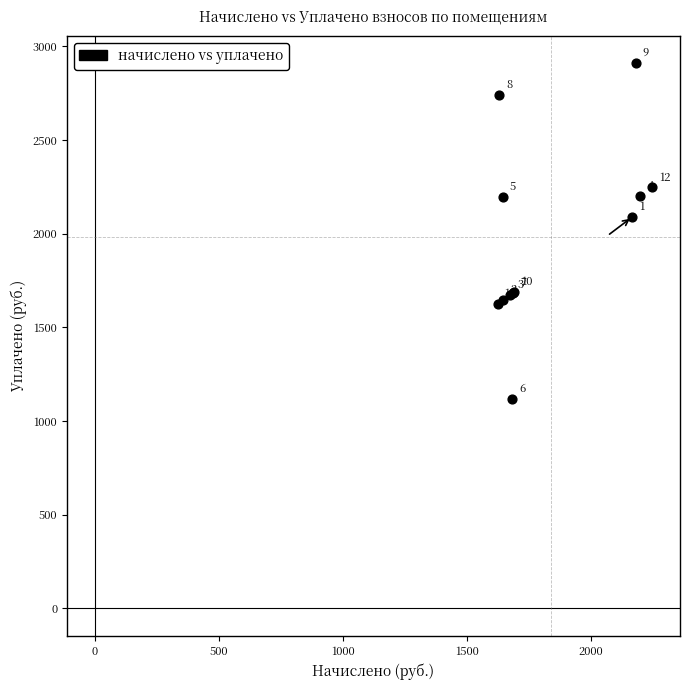

What Y value in the scatter plot is closest to 2013?

2089.3